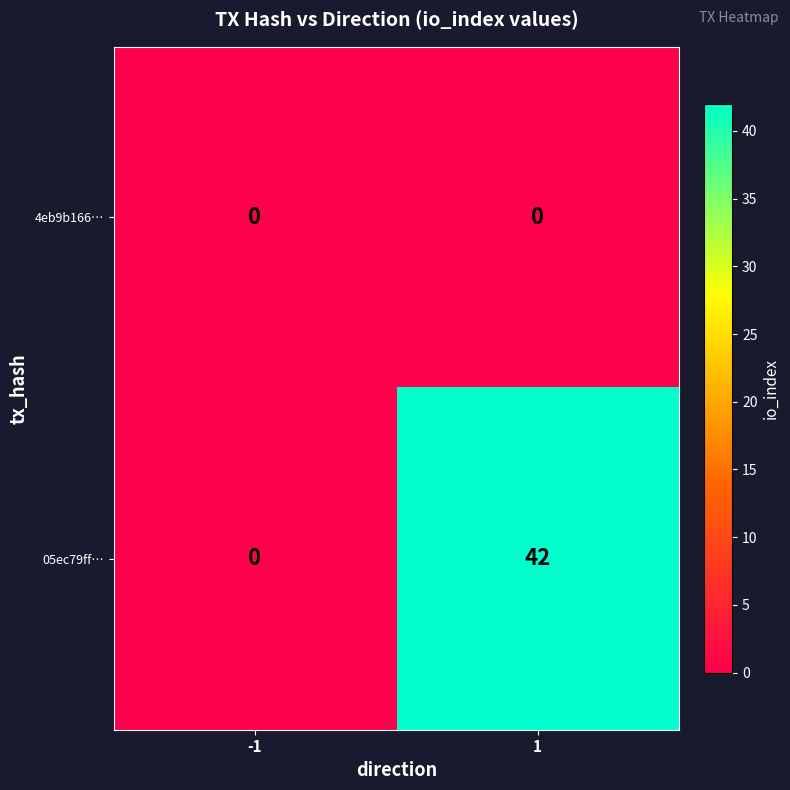

What is the greatest value displayed?

42